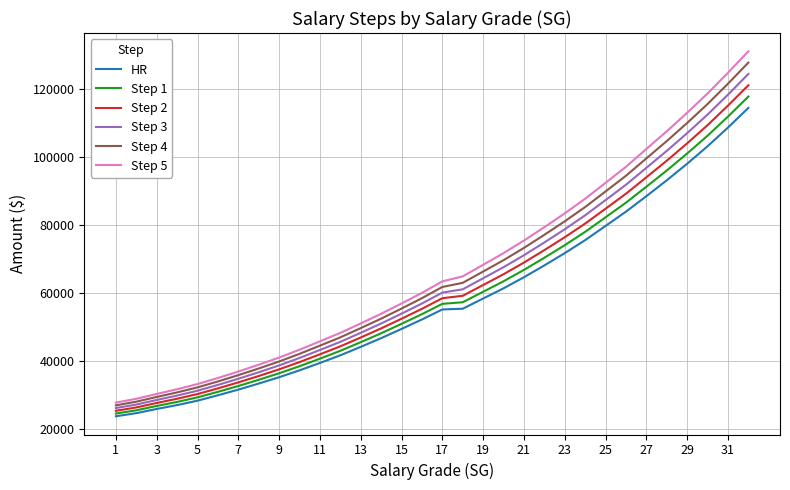

True or false: Step 5 and Step 1 intersect in this chart.

False